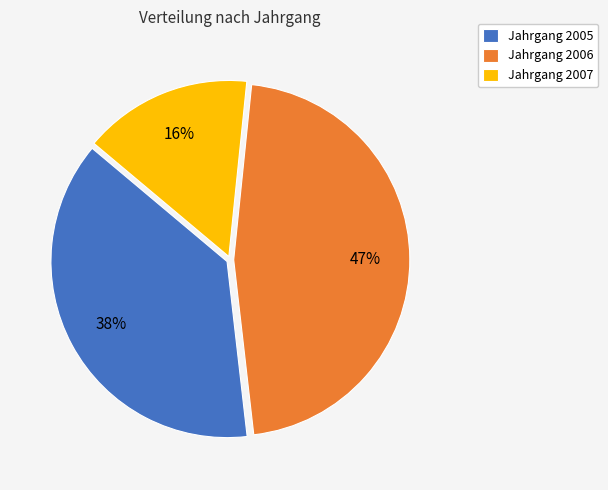

To the nearest percent, what is the average slice percentage?

33%